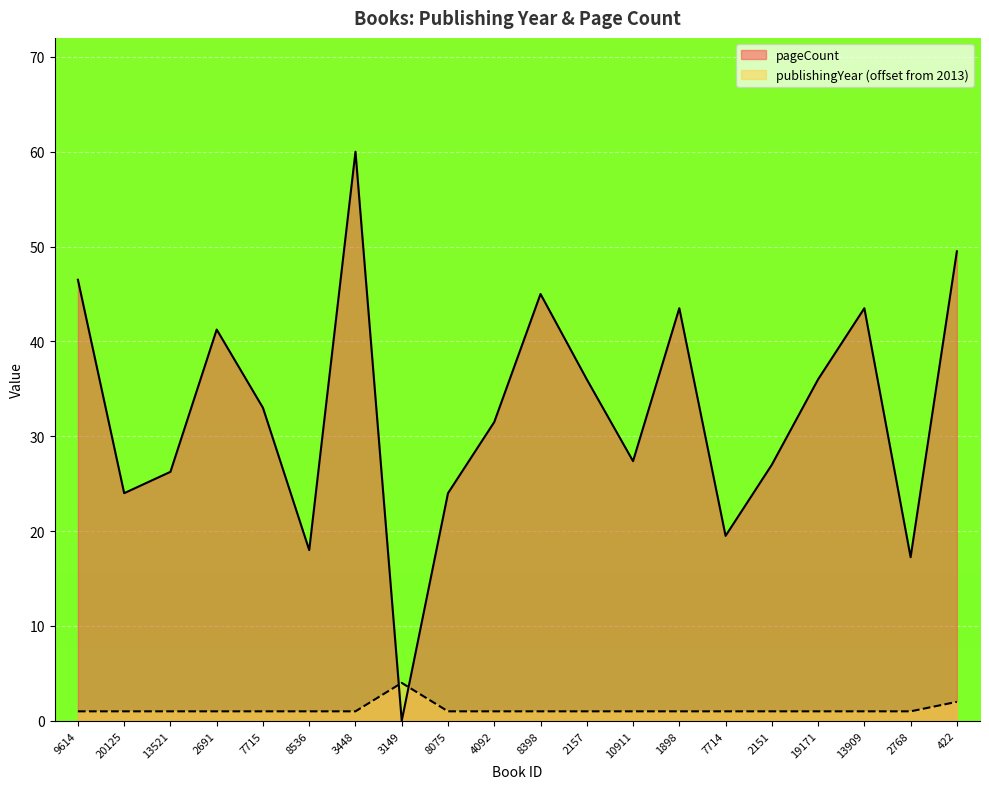

What is the average value of the publishingYear series?

1.2